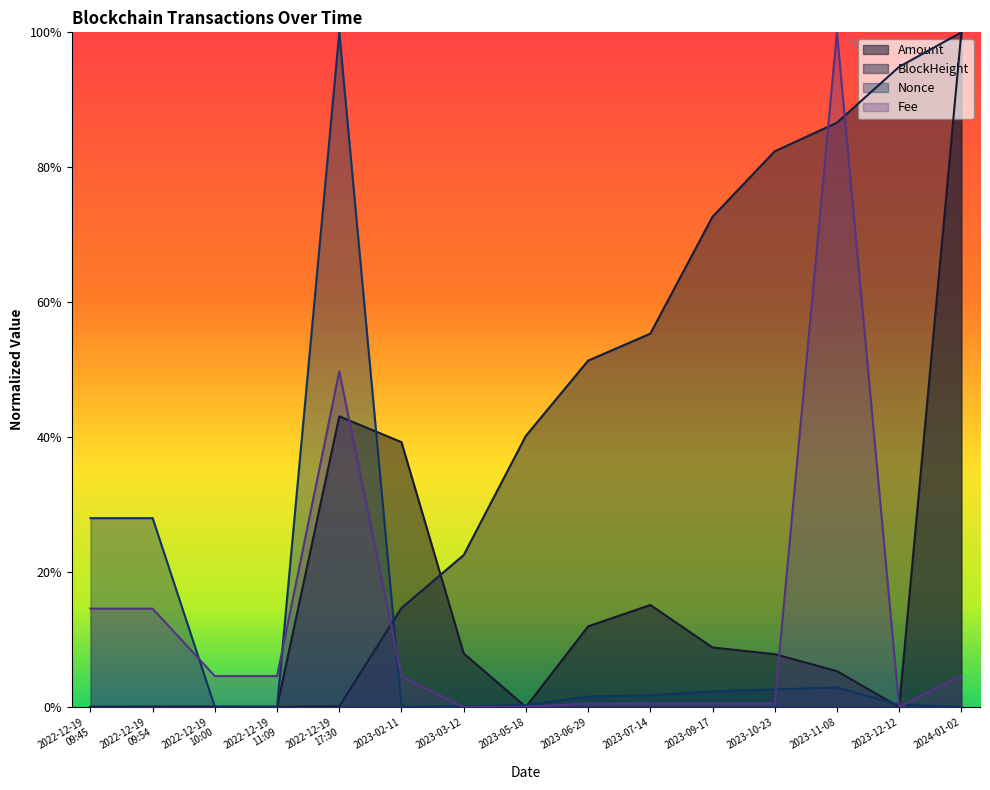

Is the value of Amount at 2024-01-02 greater than the value of Fee at 2023-09-17?

Yes